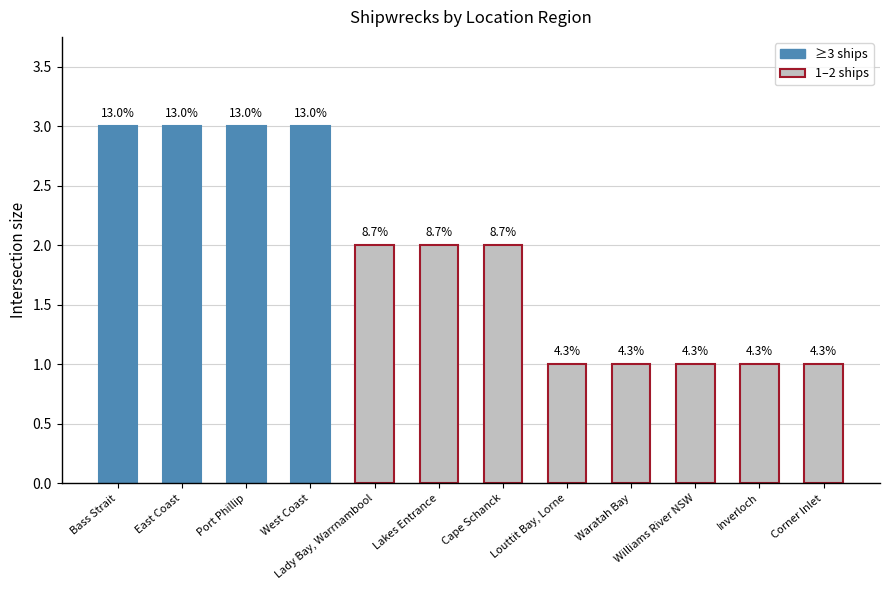

Are the bars horizontal?

No